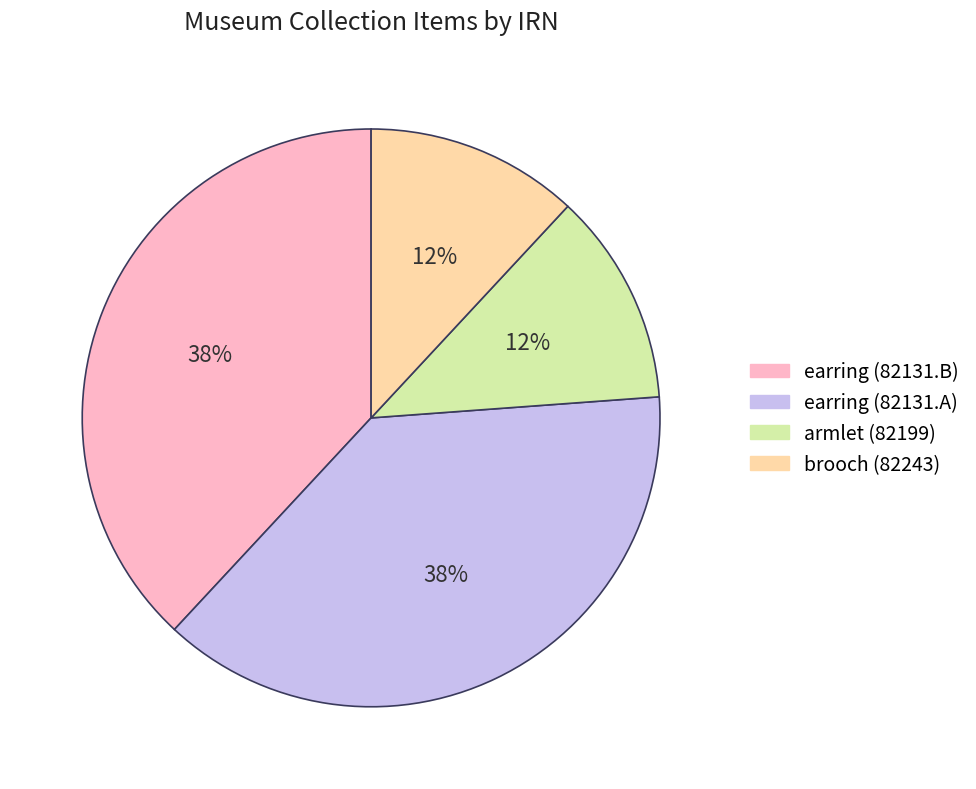

To the nearest percent, what portion does earring (82131.A) represent?

38%